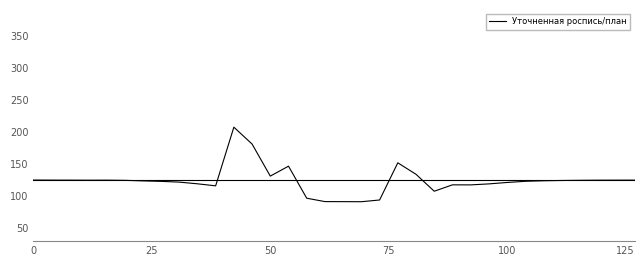

What is the difference between the maximum and minimum values?

116.1